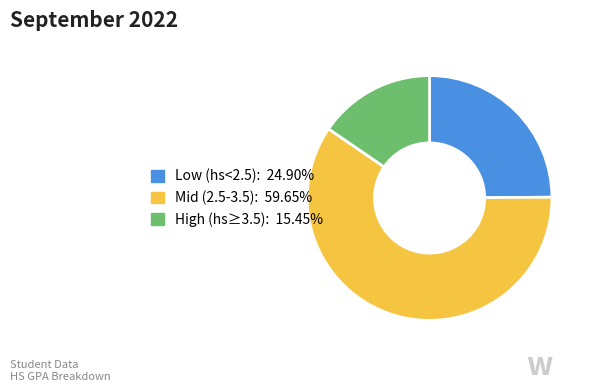

Is there any slice that represents more than half of the pie?

Yes